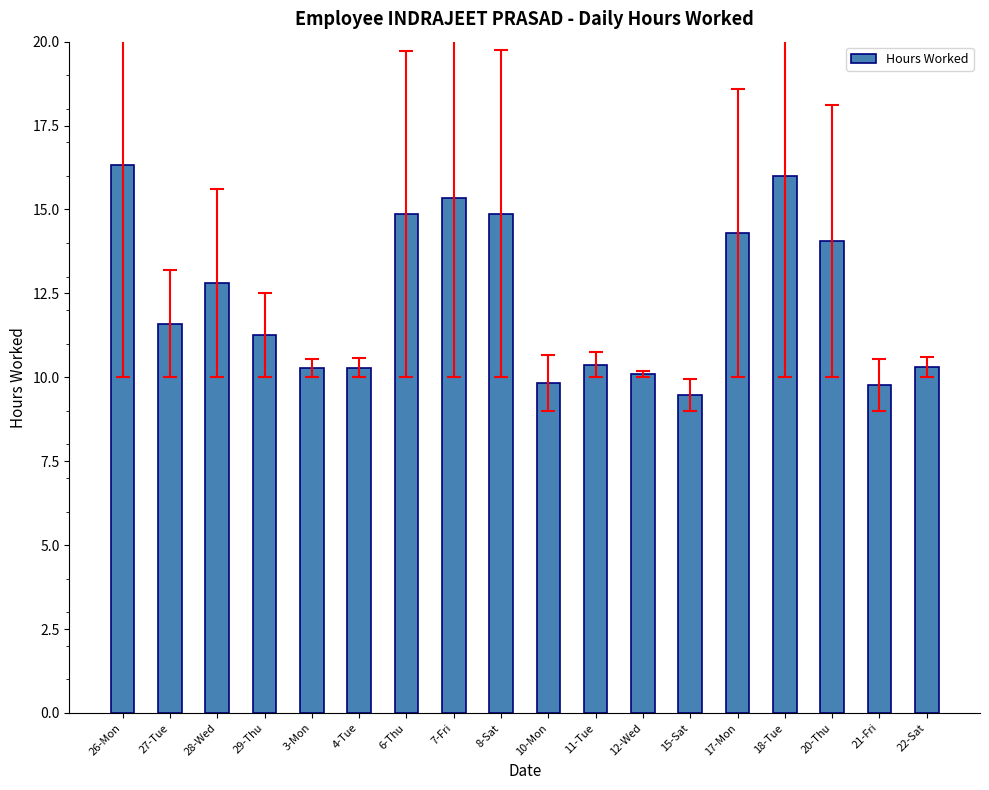

What is the value of the 16th bar from the left?

14.1